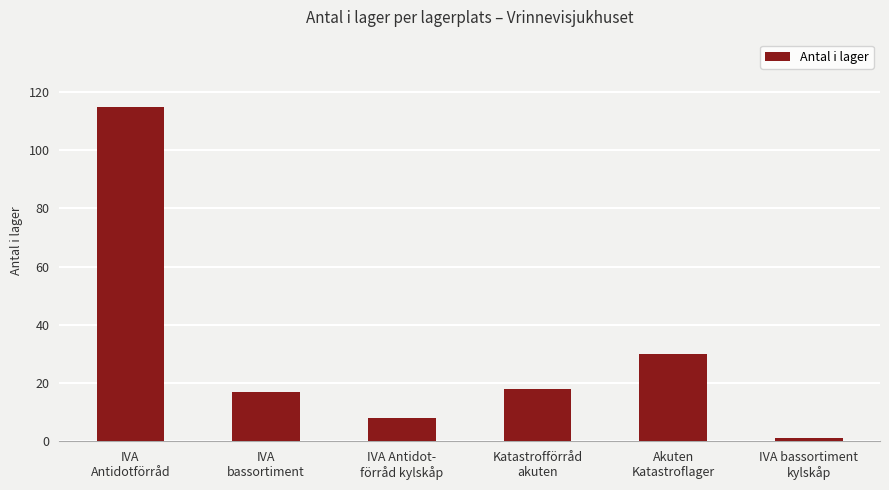

What is the difference between the maximum and minimum values?

114